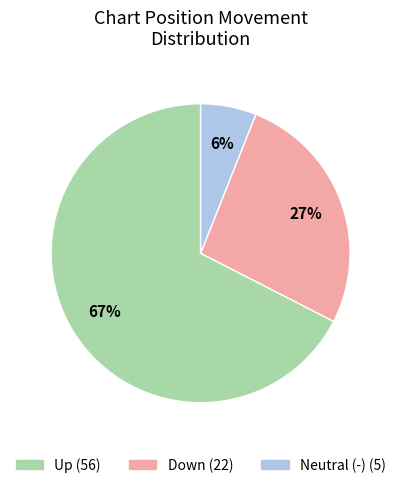

To the nearest percent, what is the difference between the largest and smallest slice percentages?

61%